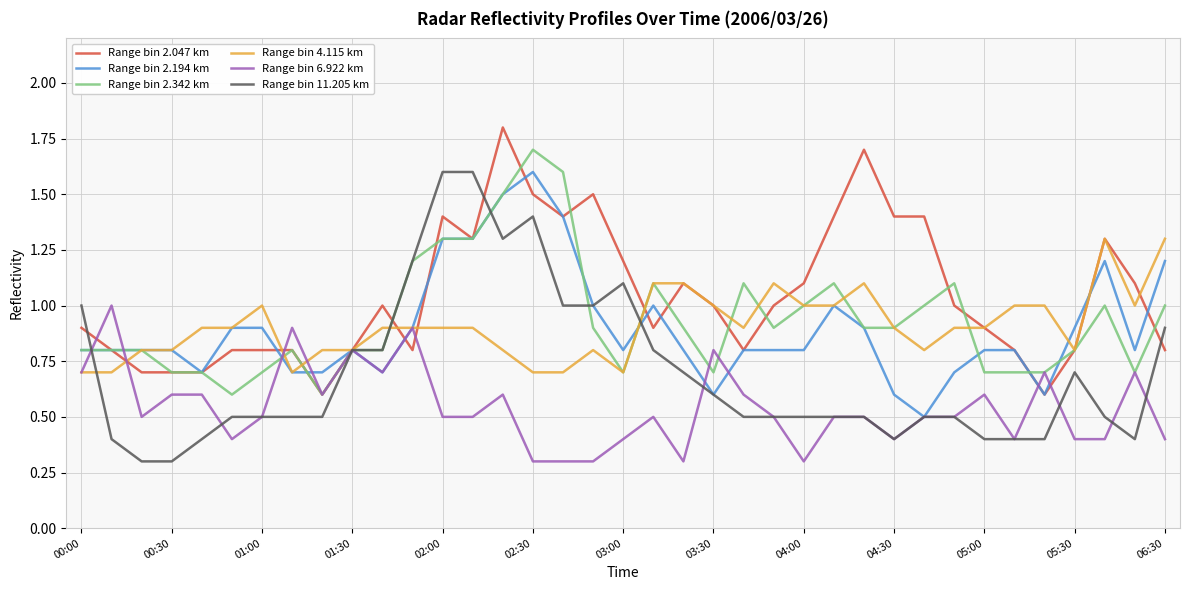

Does the chart have visible grid lines?

Yes